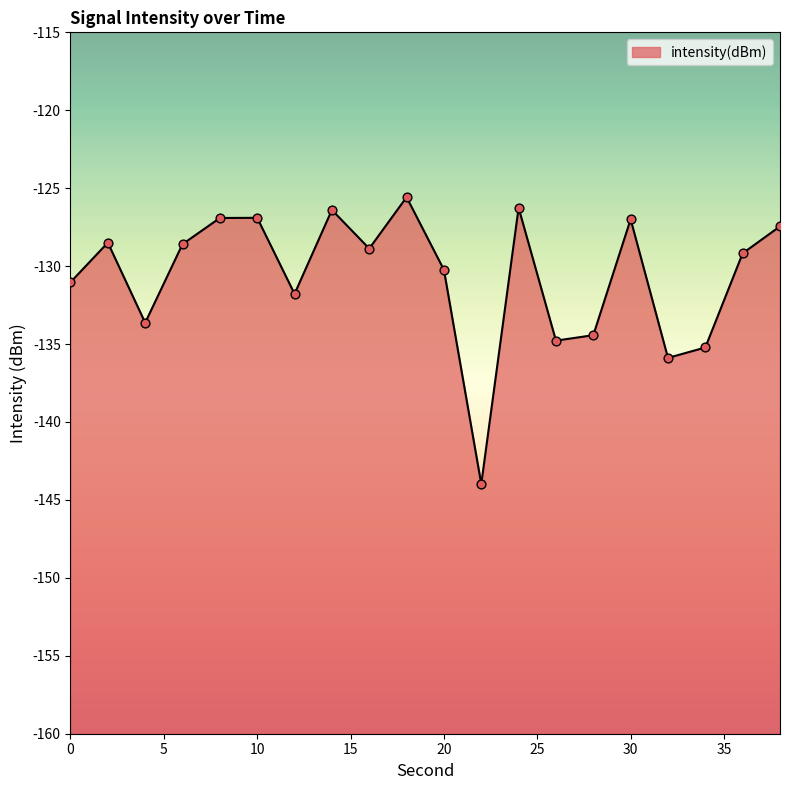

What is the change in value from 20 to 34?

-5.0